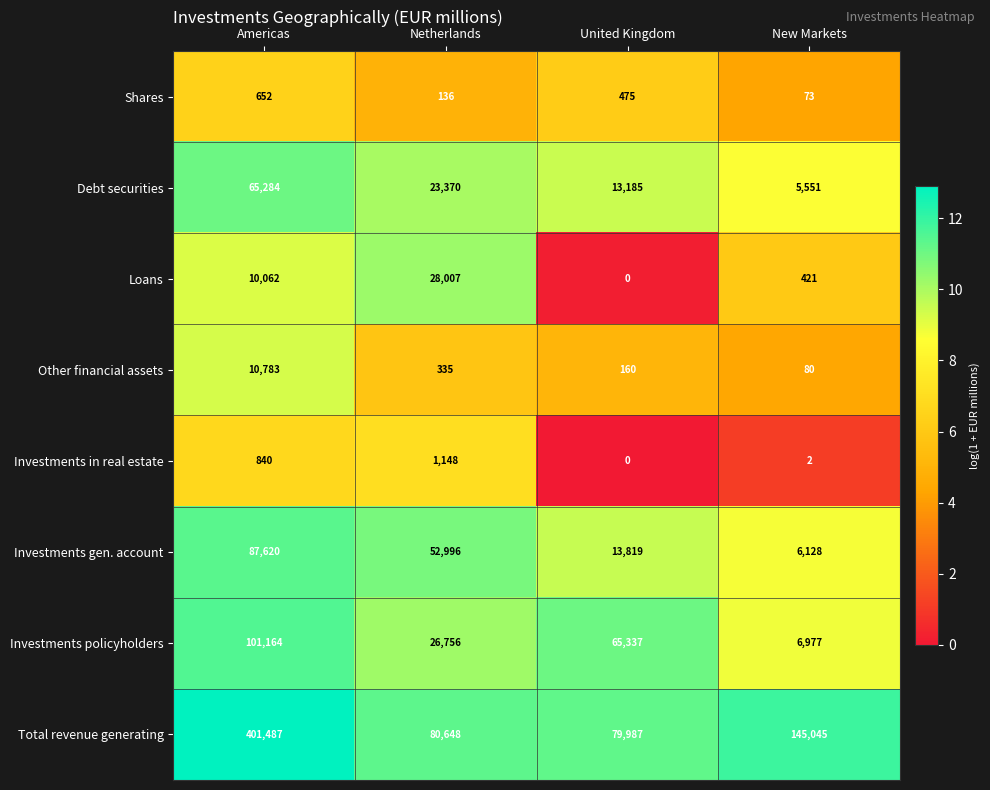

True or false: Investments gen. account has a value of 2710 at New Markets.

False